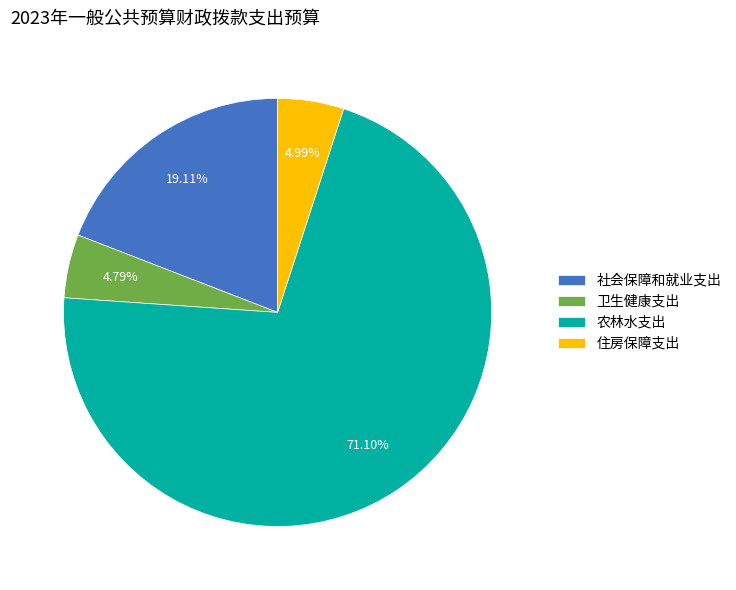

To the nearest percent, what is the combined percentage of 农林水支出 and 社会保障和就业支出?

90%